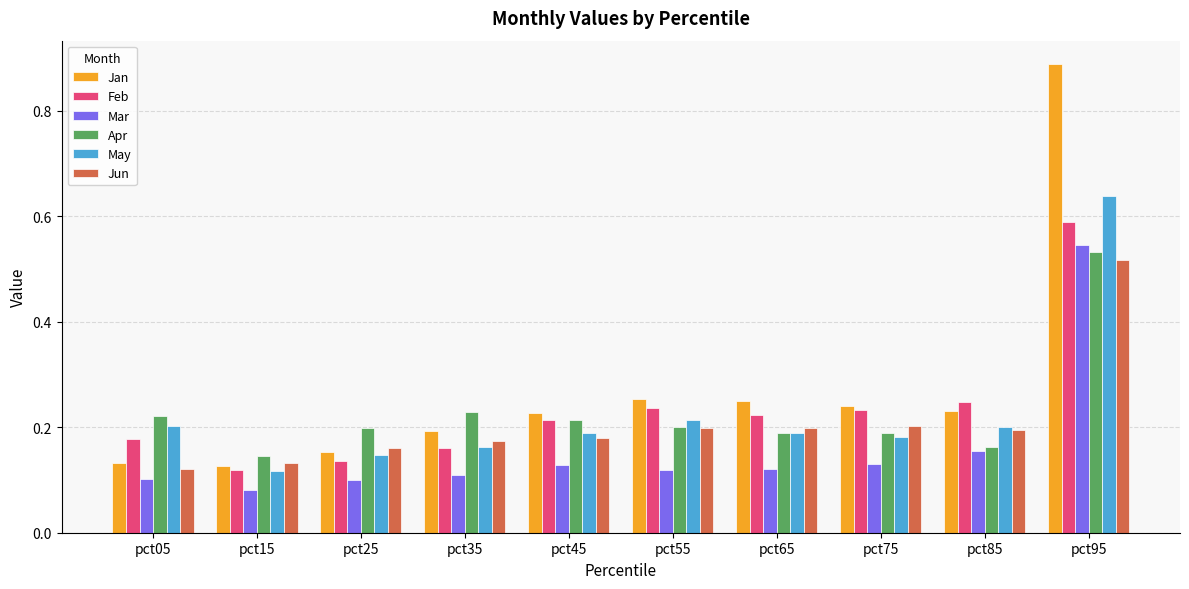

The Apr series shows 0.2 at pct85. True or false?

True